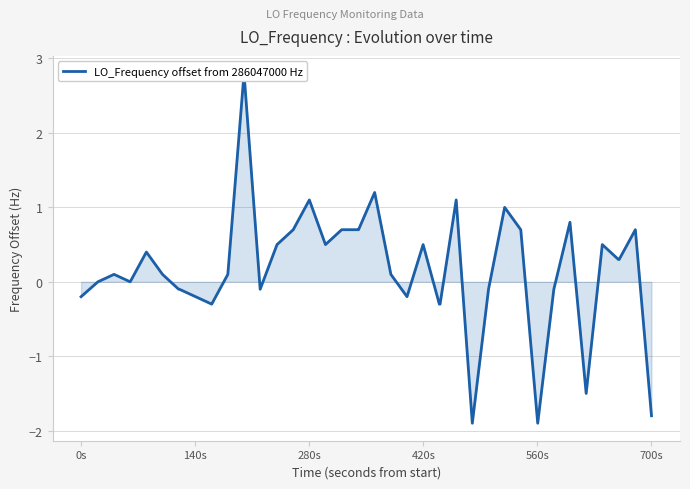

Does the chart have visible grid lines?

Yes